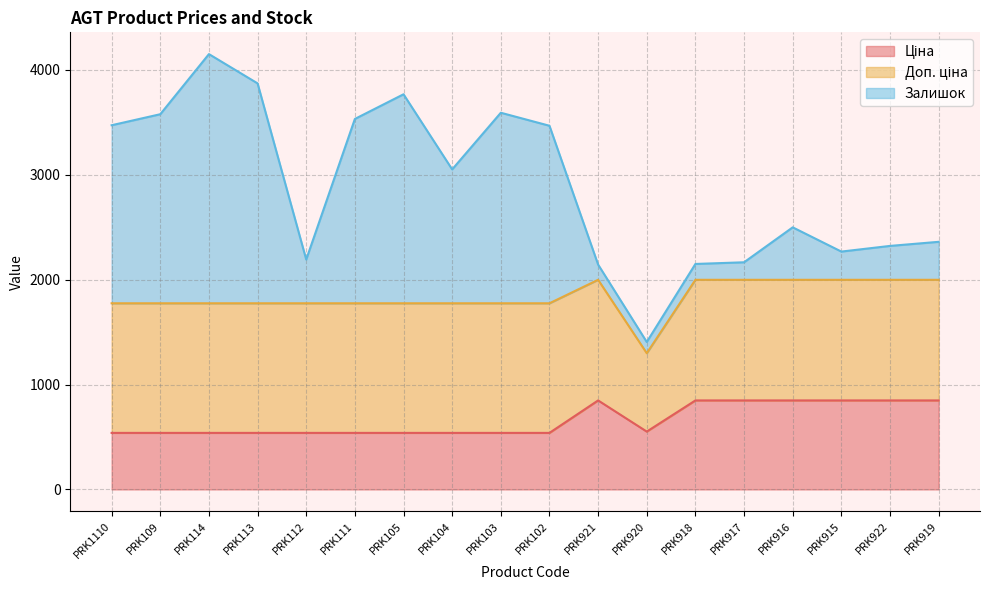

True or false: Доп. ціна and Залишок cross at least once.

True